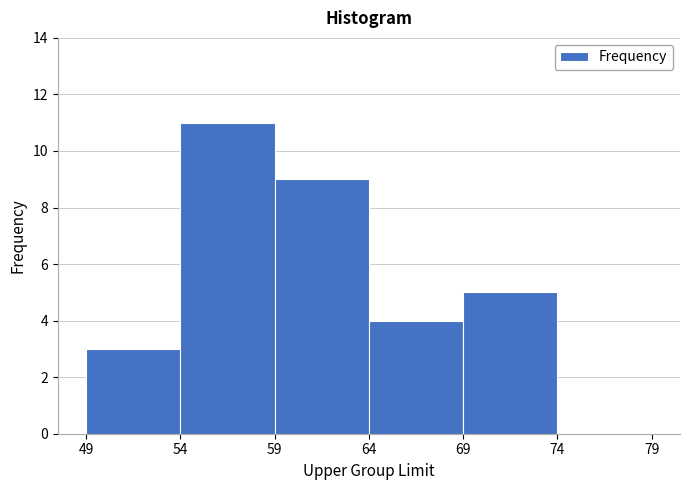

Which range on the x-axis has the tallest bar?

54 to 59